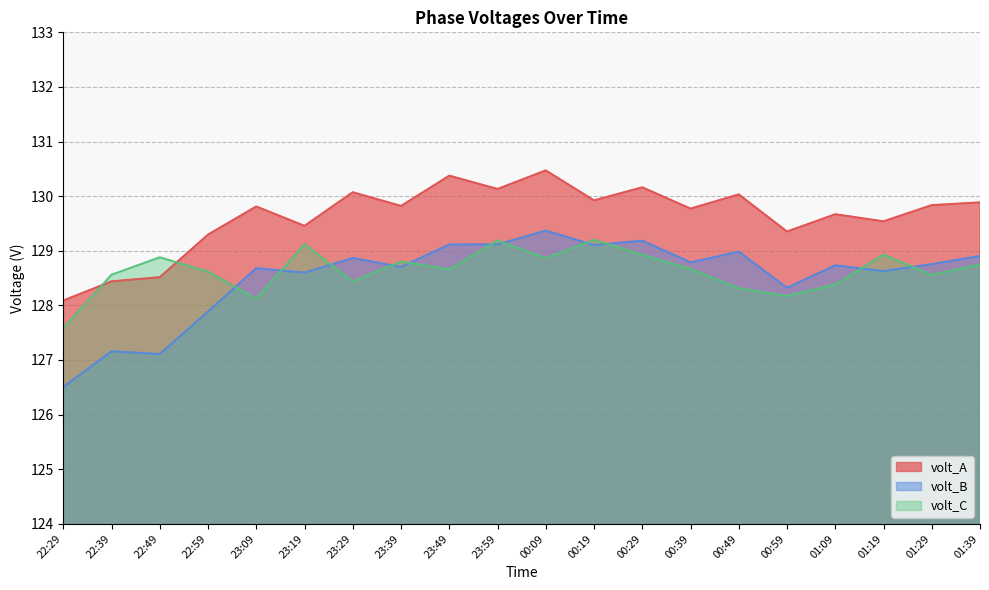

In volt_B, how many points are lower than both neighbors (excluding endpoints)?

7